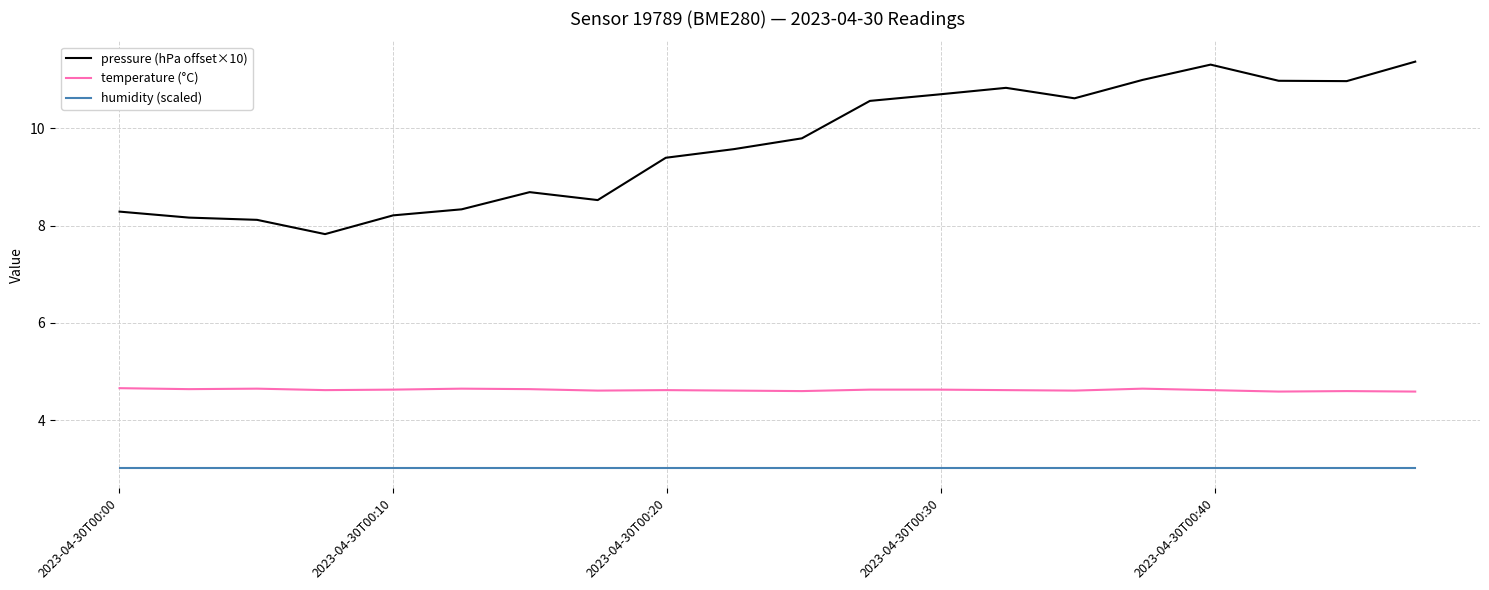

What is the difference between the maximum and minimum values in the pressure (hPa offset×10) series?

3.5